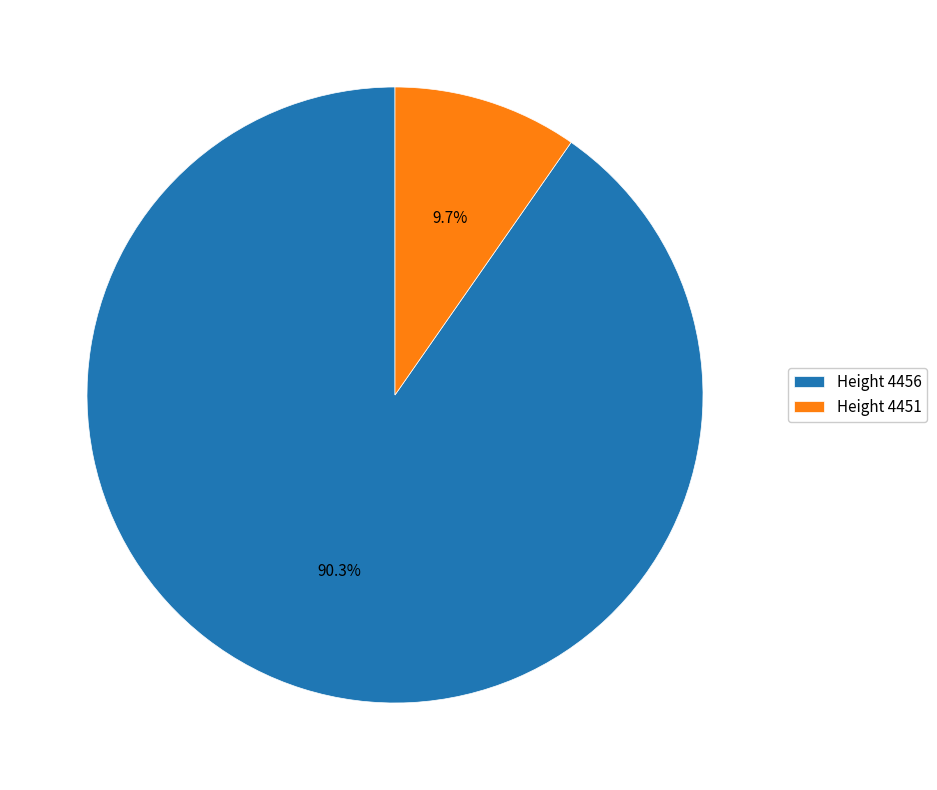

Rank the categories by value from highest to lowest.

Height 4456, Height 4451